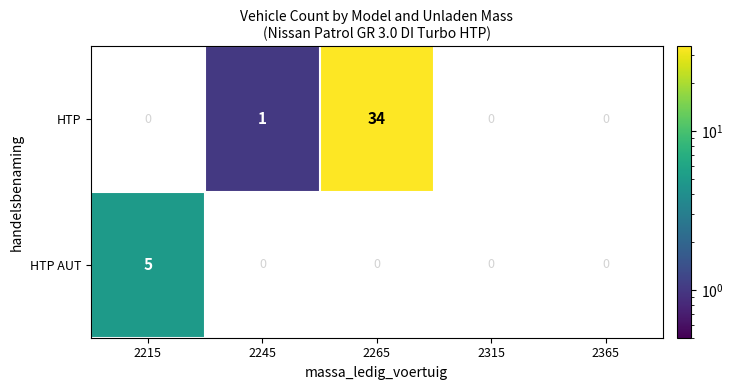

Is the value of HTP at 2265 greater than the value of HTP AUT at 2265?

Yes